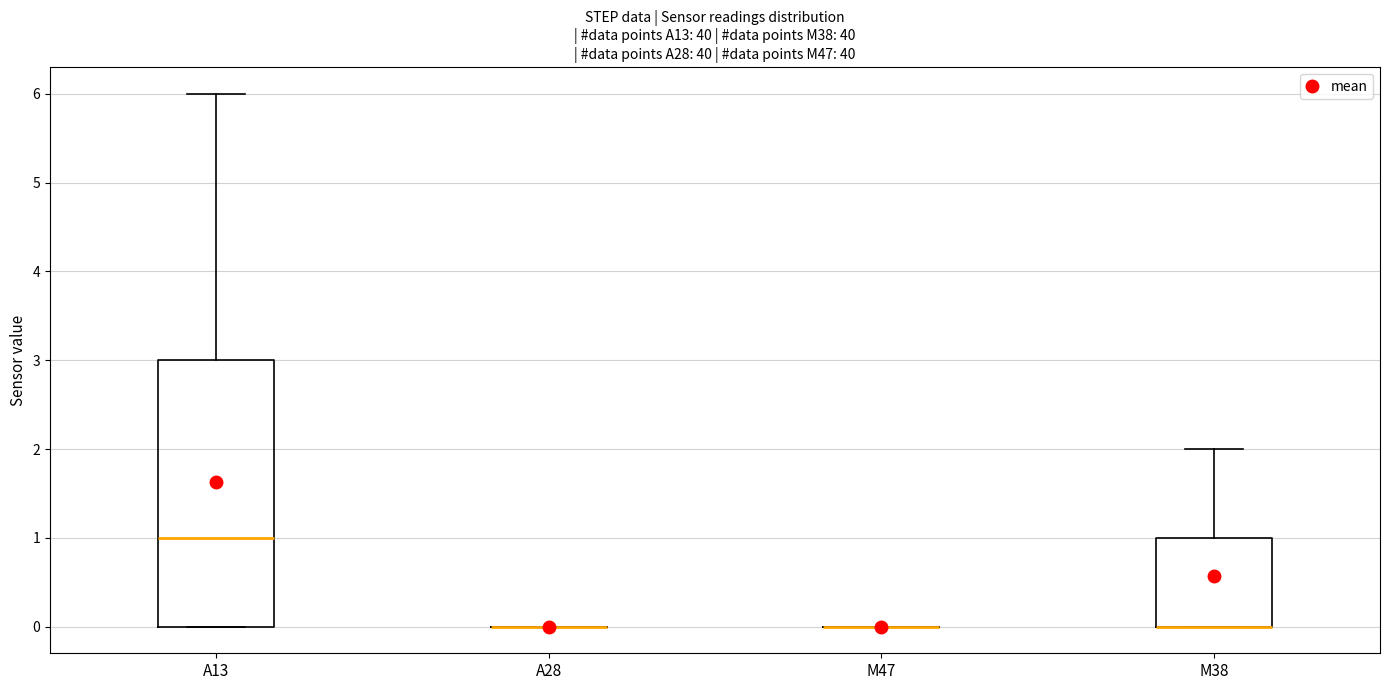

Comparing the boxes themselves (not the whiskers), which one is the tallest?

A13